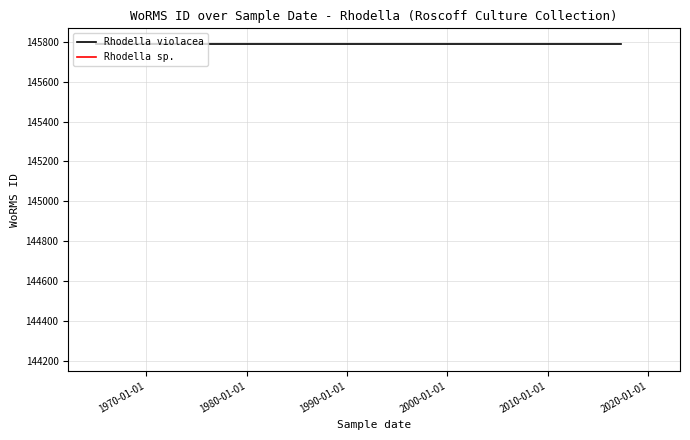

What is the change in value from 31-08-1997 to 01-06-2020?

-1562